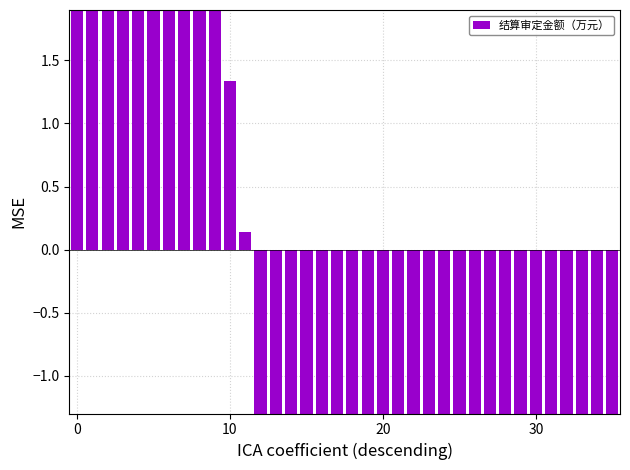

The value at 4 is 23.5. True or false?

True